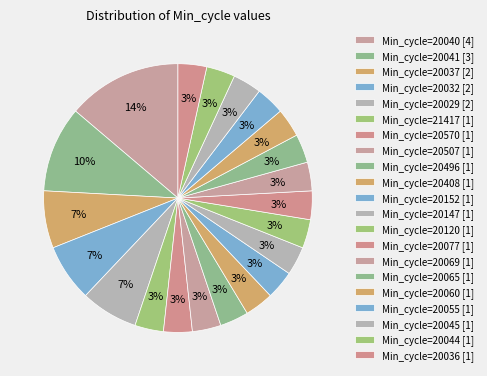

Count the number of slices in the pie.

21